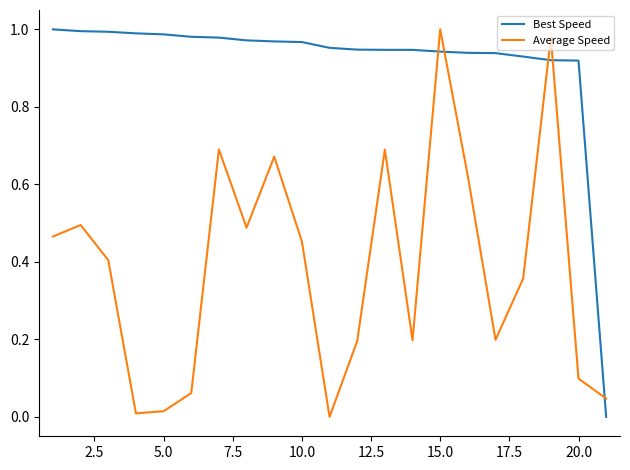

List the series in order of their overall mean, highest first.

Best Speed, Average Speed